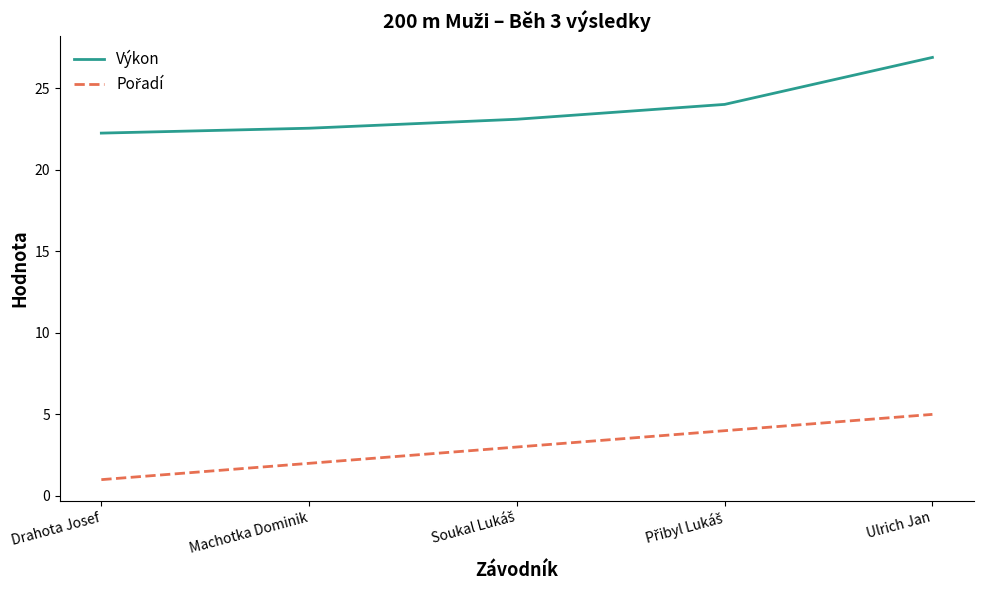

The value of Výkon at Ulrich Jan is 26.9. True or false?

True